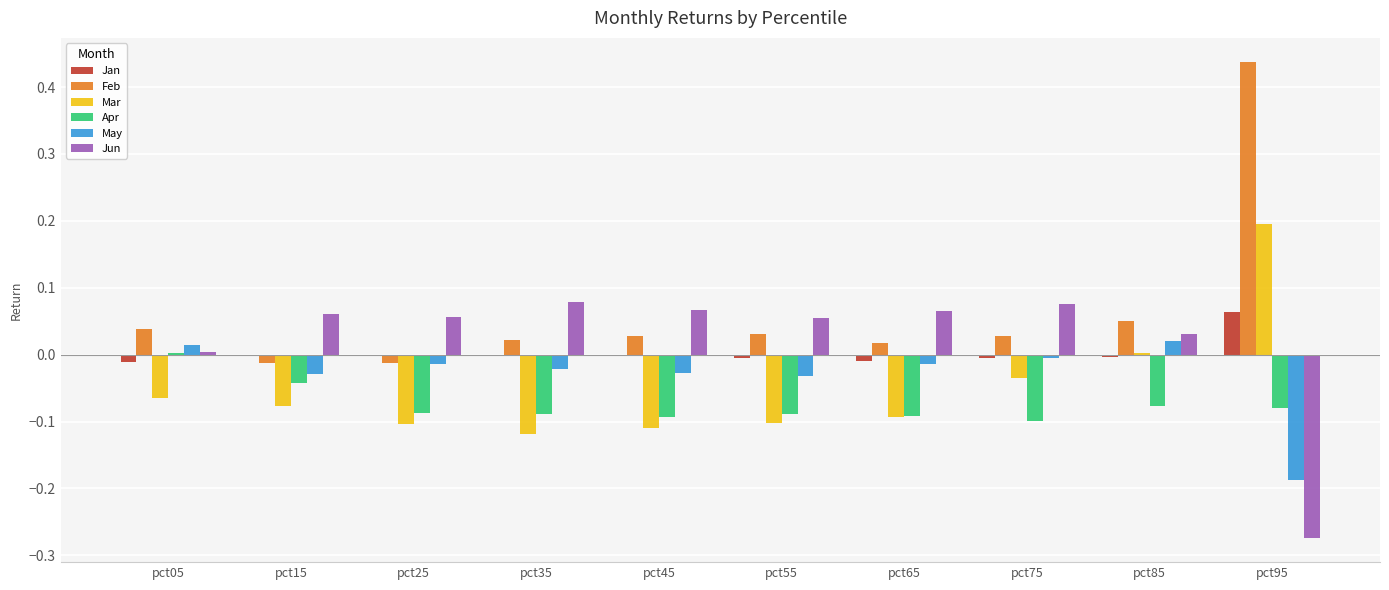

Which category has the highest value in the Mar series?

pct95